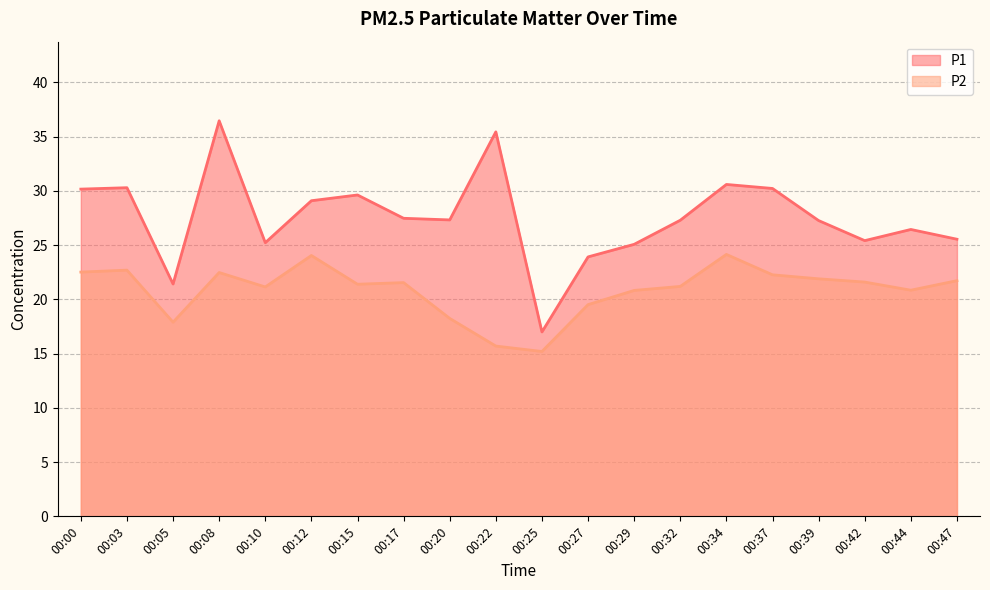

Which series has the widest spread of values?

P1